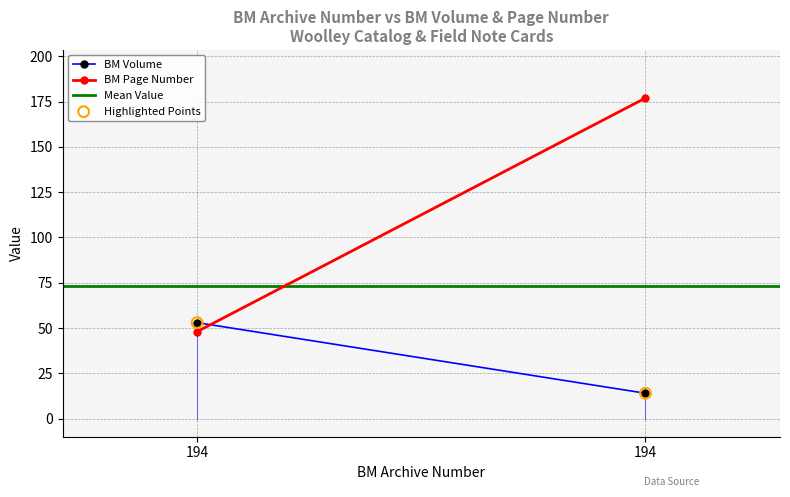

What is the range of Y values (max minus min)?

39